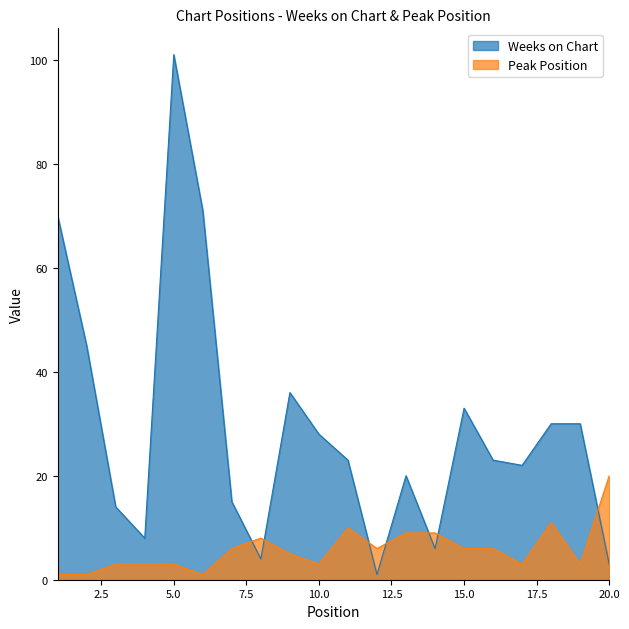

Does the chart have visible grid lines?

No